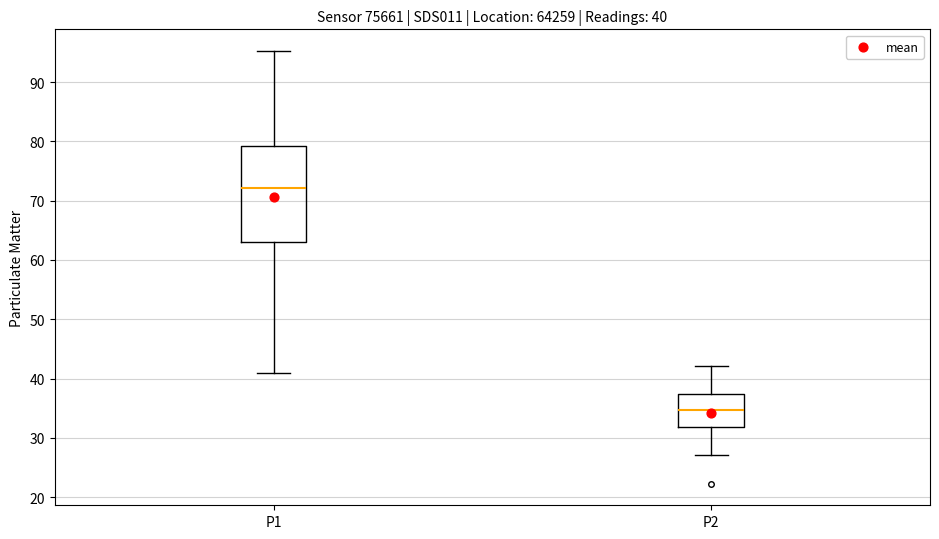

Comparing the boxes themselves (not the whiskers), which one is the tallest?

P1